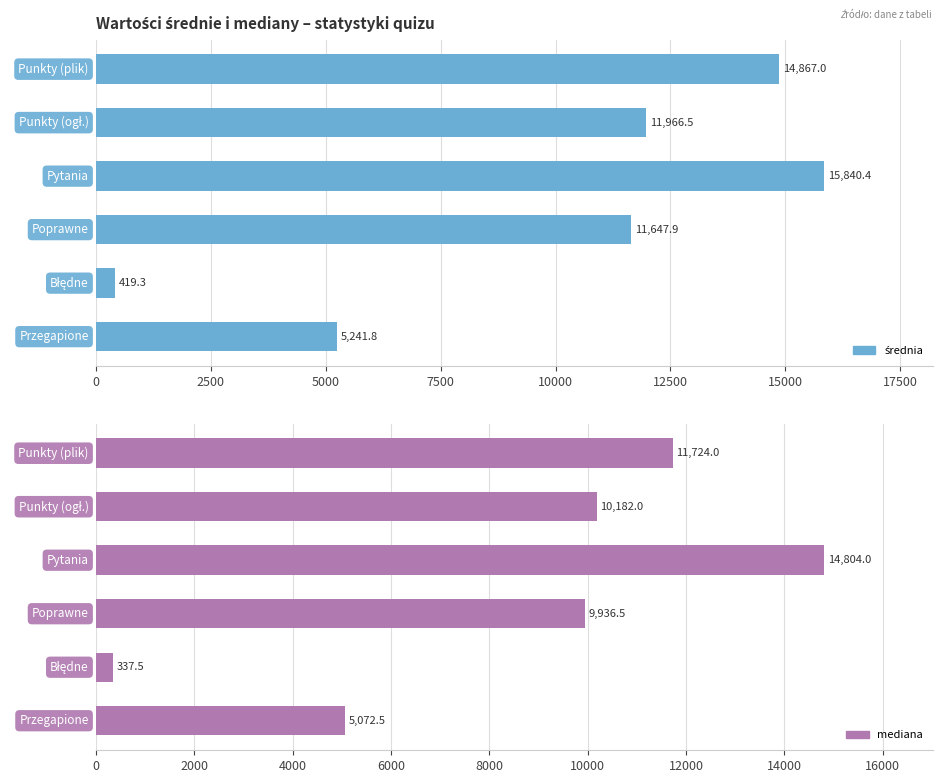

Rank the series by their average value, from highest to lowest.

średnia, mediana